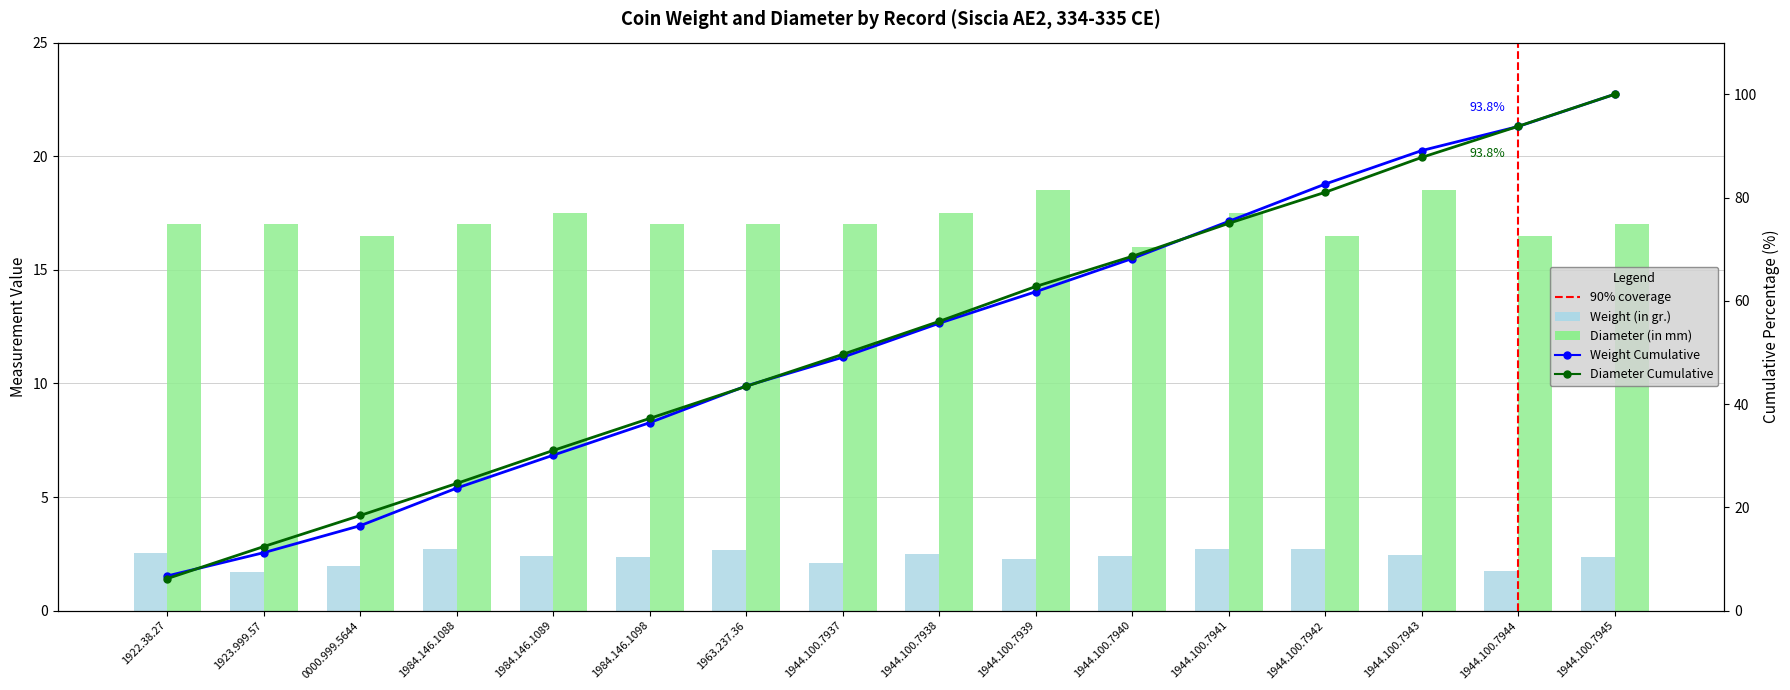

What is the average value of the Diameter (in mm) series?

17.1